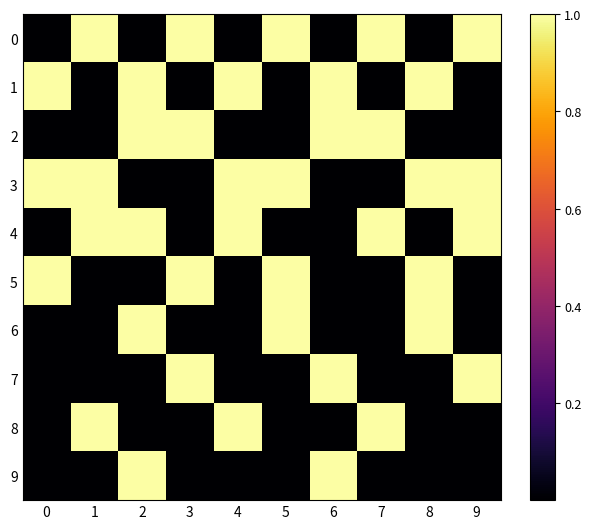

What is the total value across all series at 9?

4.0